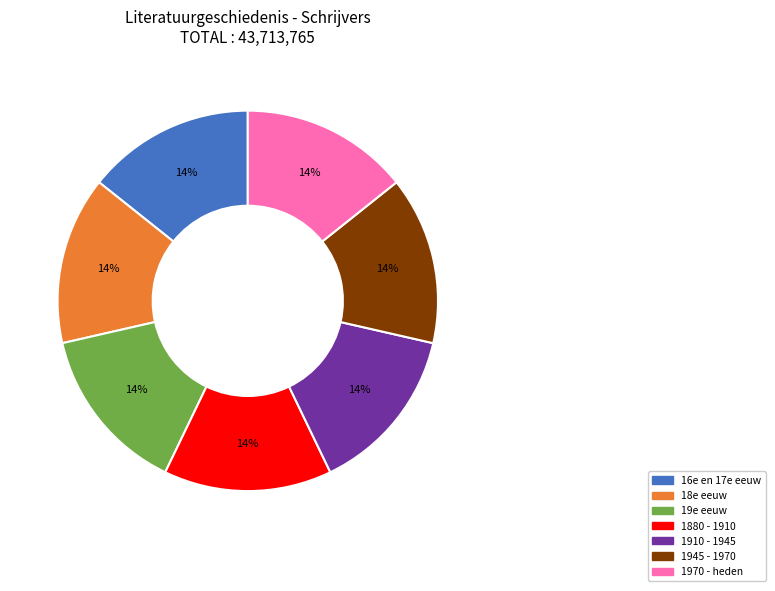

Count the number of slices in the pie.

7